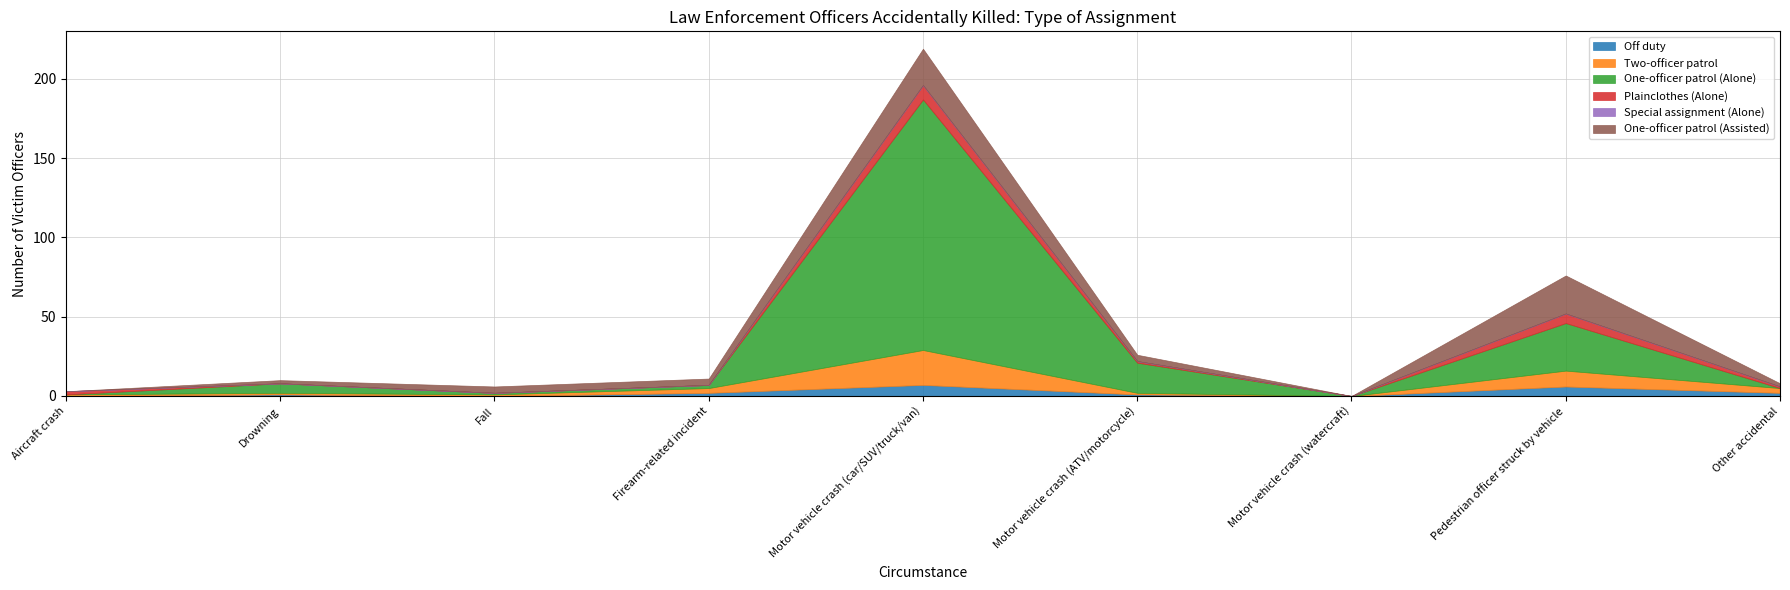

The value of Two-officer patrol at Aircraft crash is 2. True or false?

False